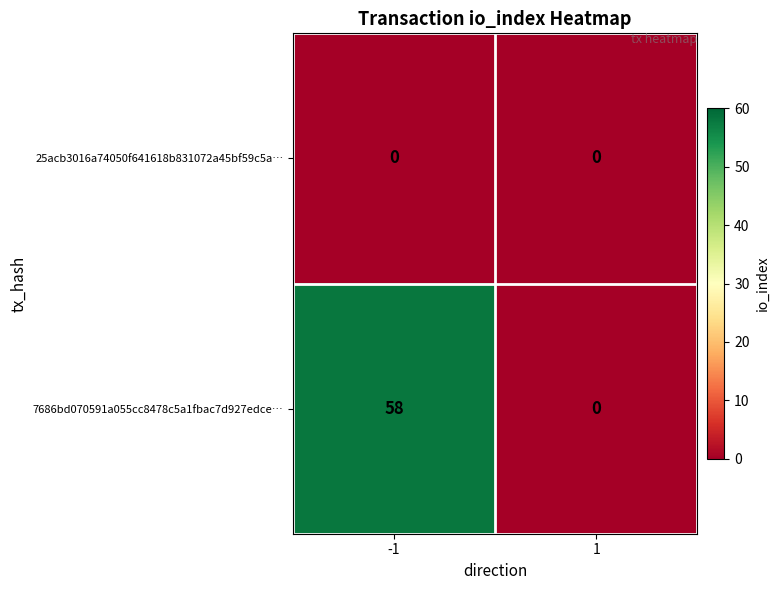

How many data points does each series have?

2